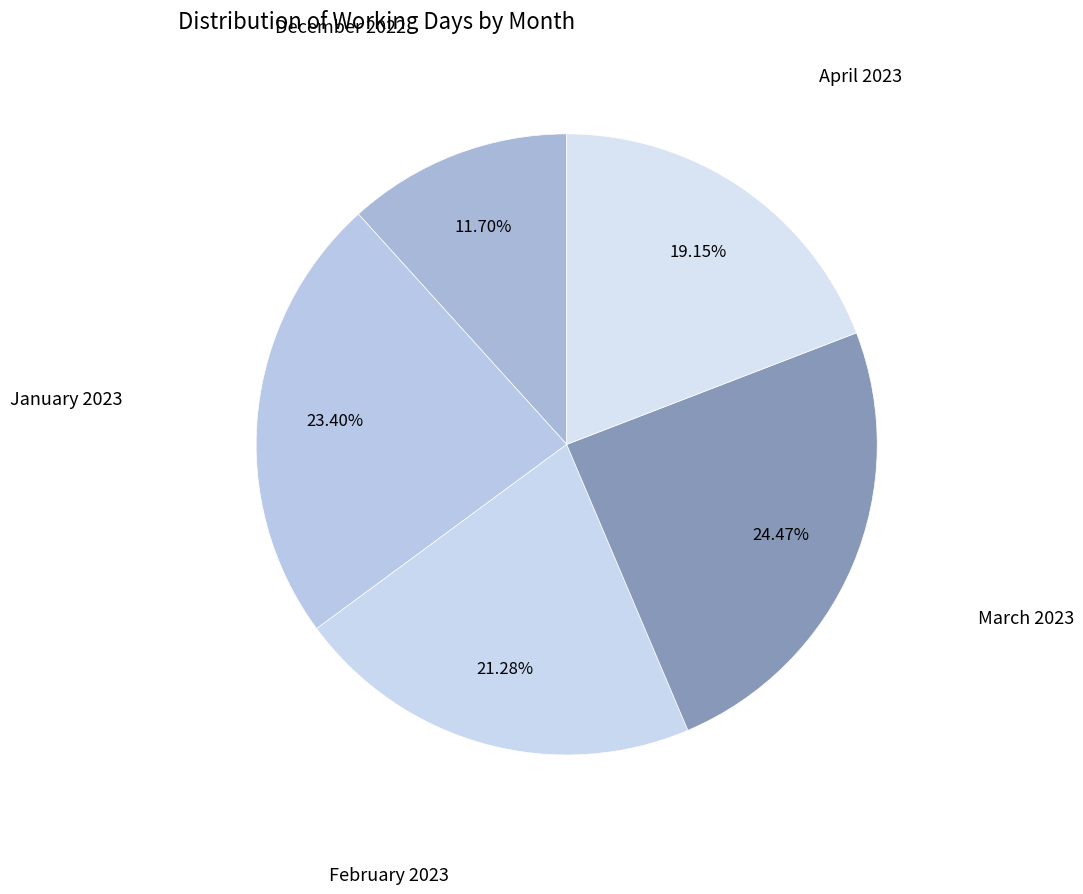

How many slices are in this pie chart?

5